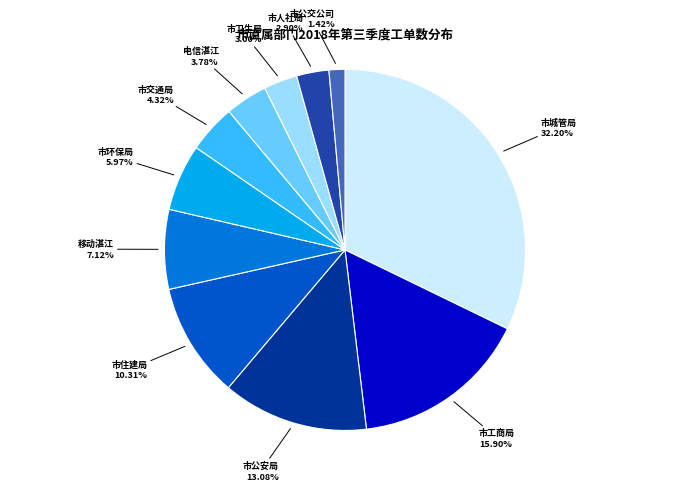

To the nearest percent, what is the difference between the largest and smallest slice percentages?

31%